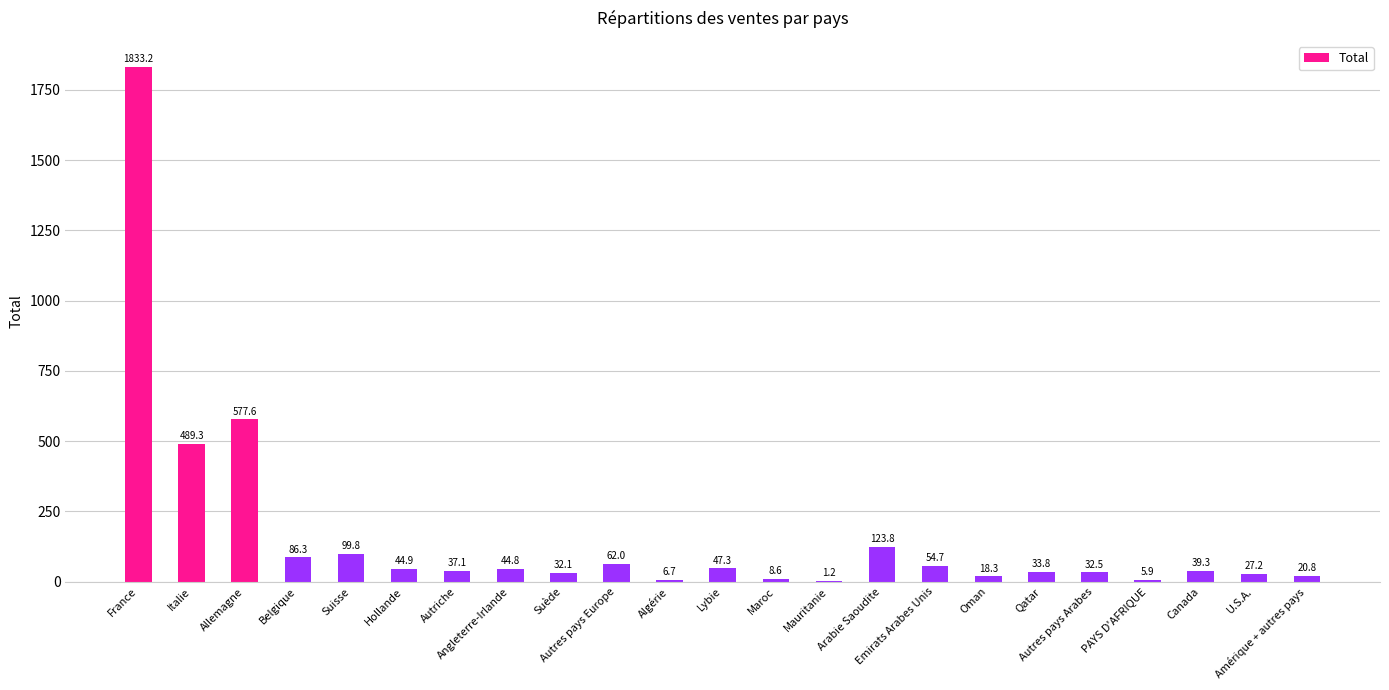

How many categories are shown in the chart?

23